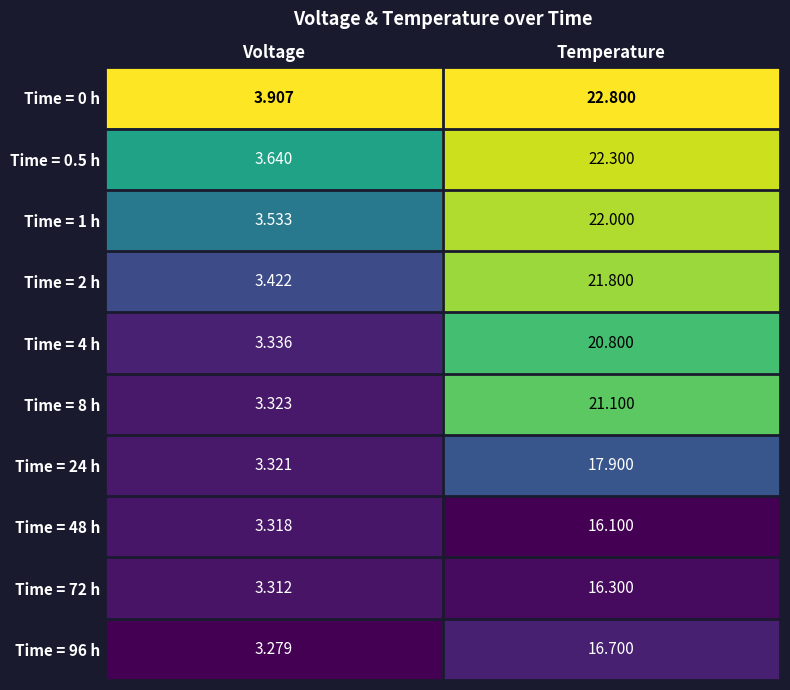

What is the difference between the highest and lowest values at Temperature?

6.7